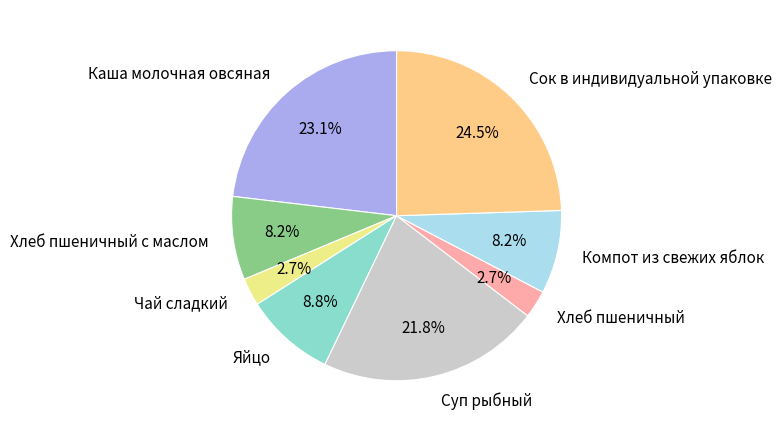

What is the ratio of the value at Каша молочная овсяная to the value at Сок в индивидуальной упаковке?

0.9